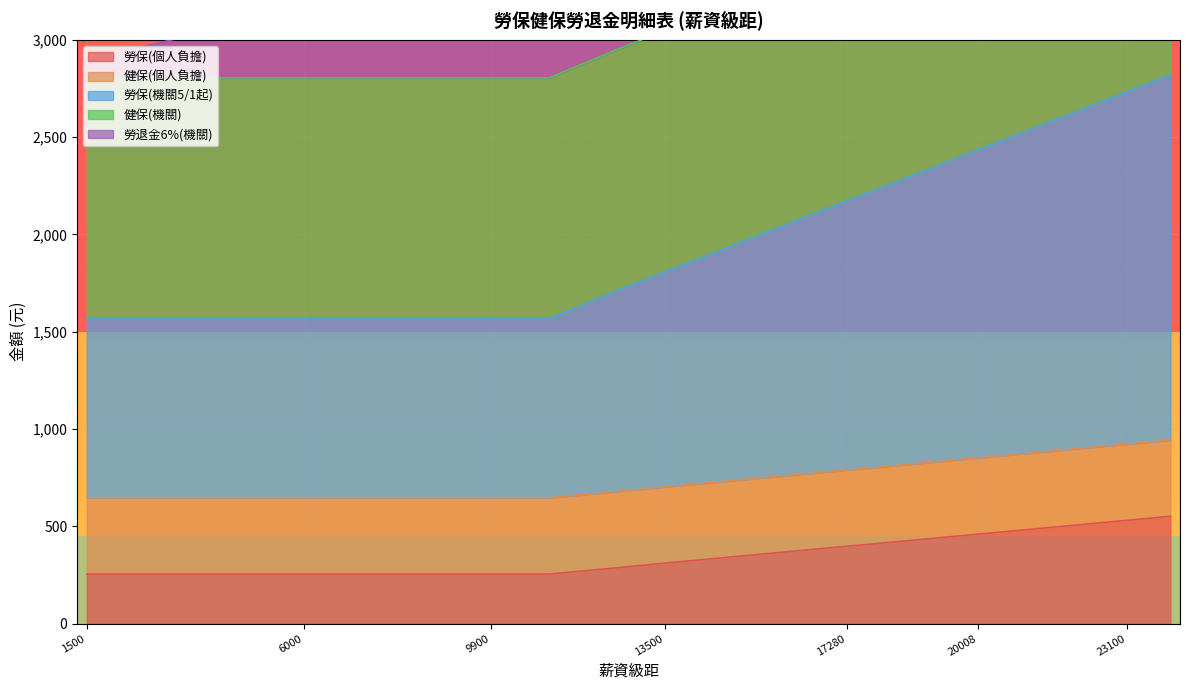

Which series has the largest total across all categories?

勞退金6%(機關)